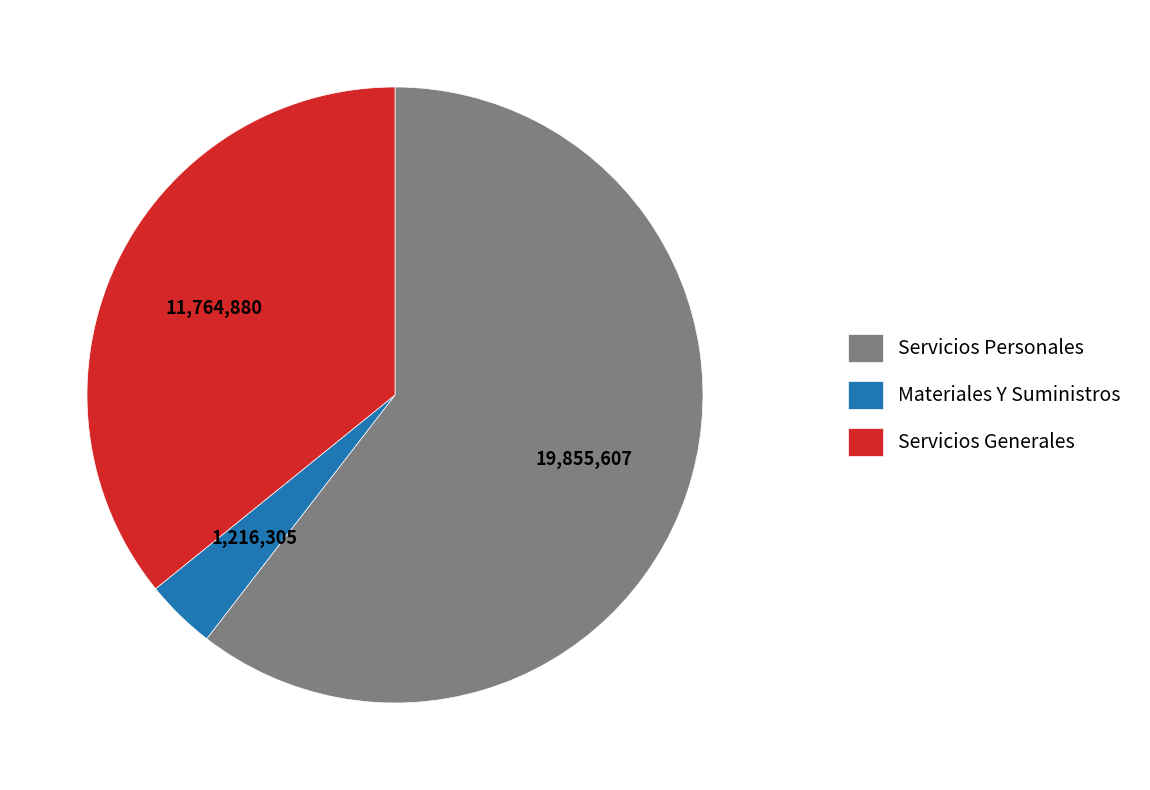

Is the sum of Servicios Personales and Servicios Generales greater than half?

Yes